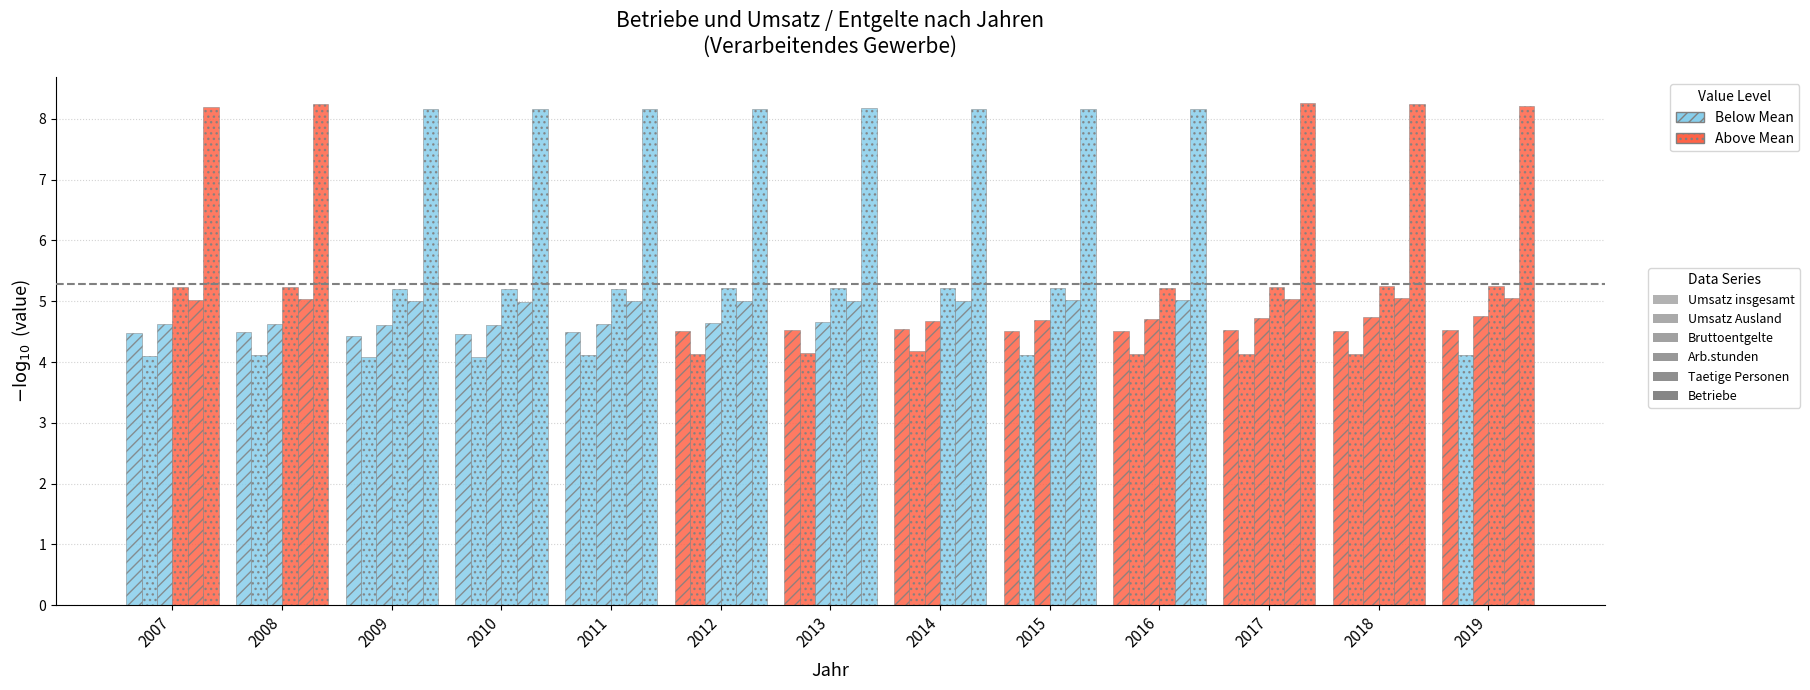

How many distinct data groups are displayed?

6